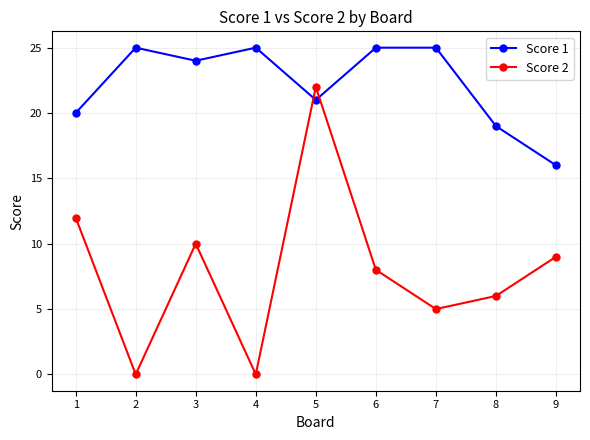

What is the average value of the Score 1 series?

22